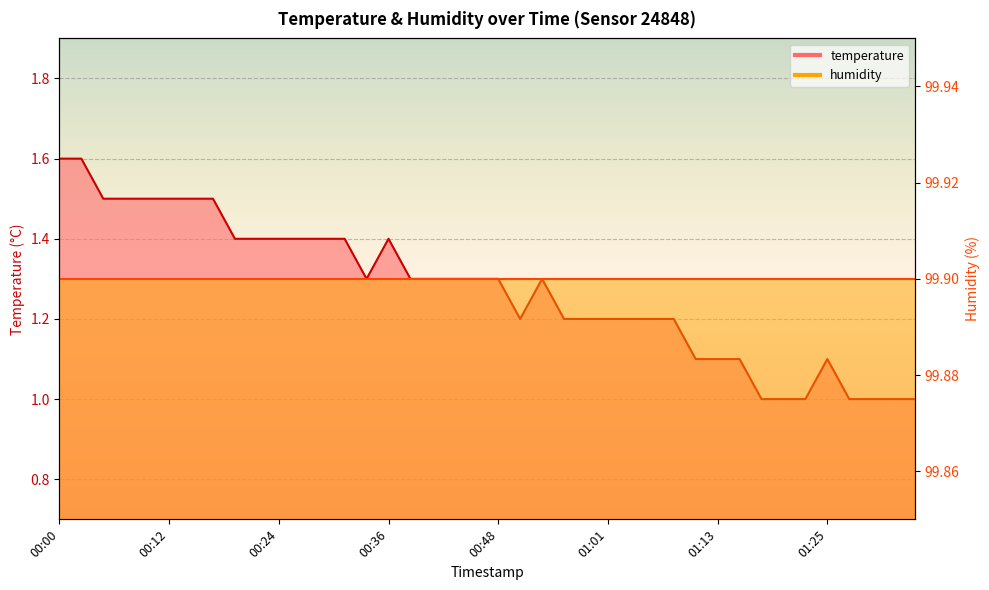

What is the minimum value shown in the chart?

1.0